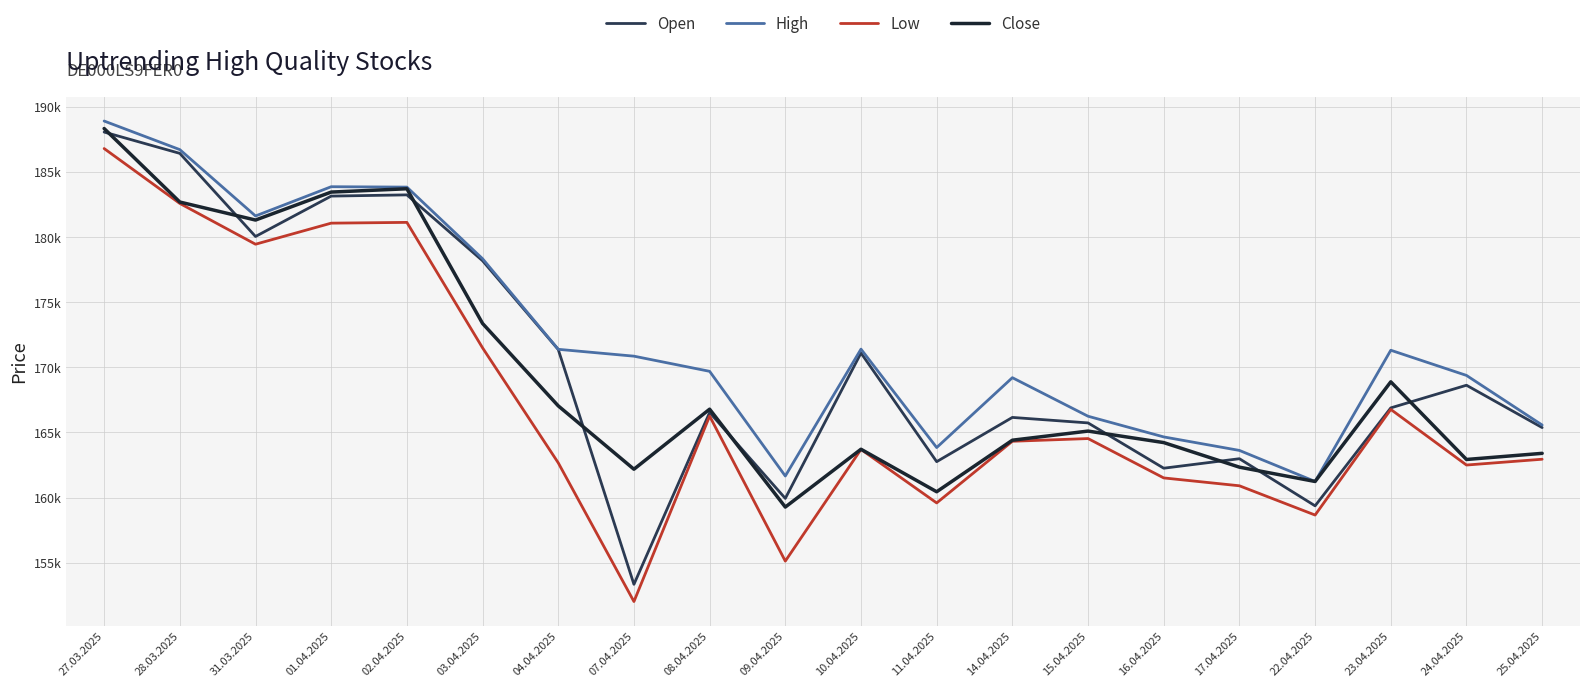

What is the total value across all series at 17.04.2025?

649827